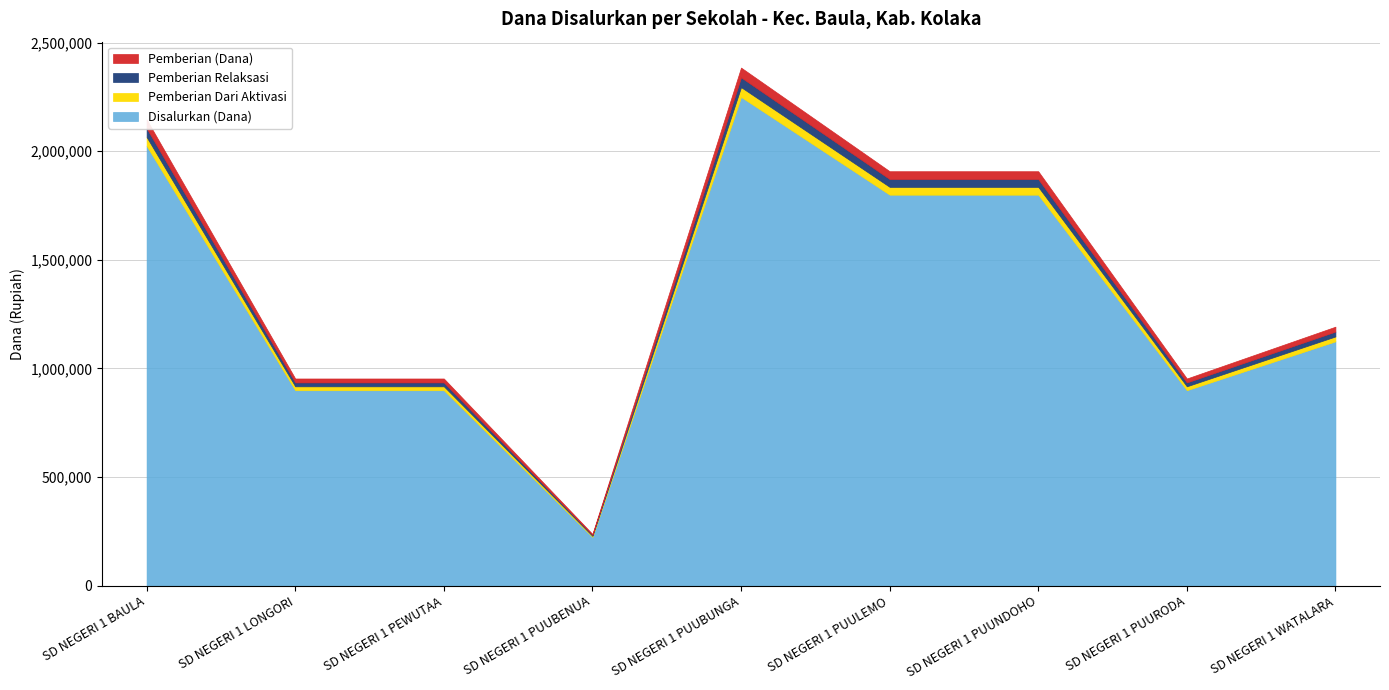

Count the Disalurkan (Dana) values in the range 900000 to 1800000.

6